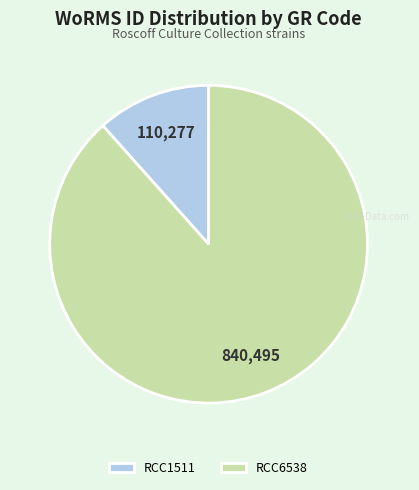

Between RCC6538 and RCC1511, which is larger?

RCC6538